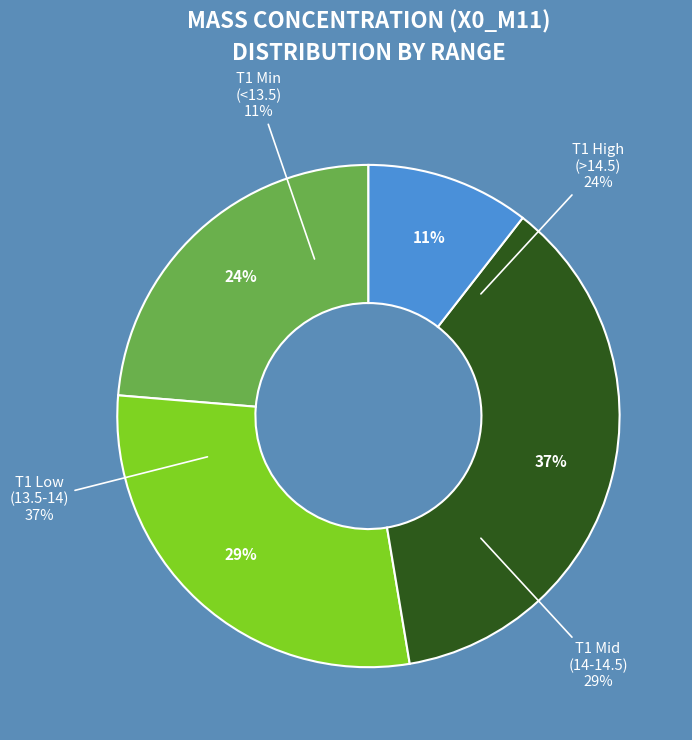

True or false: 13:18 accounts for 1% of the total.

False